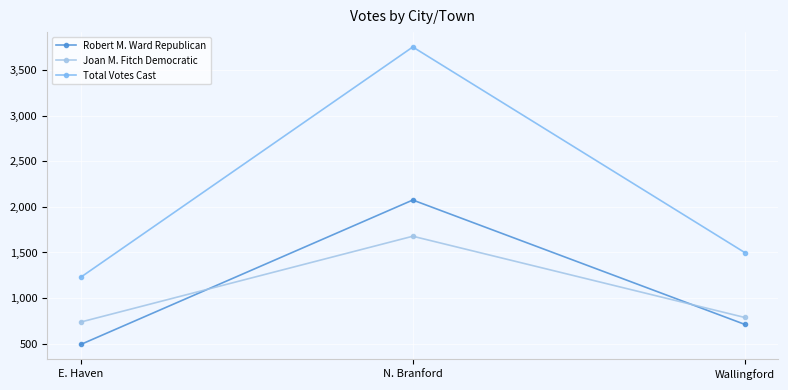

How many lines are shown in the chart?

3